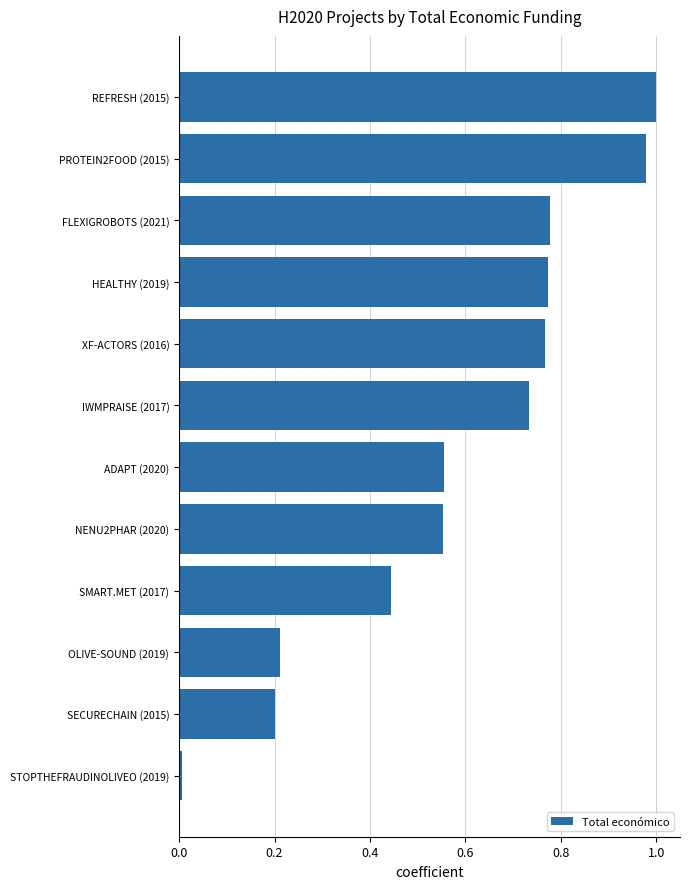

At which category does the chart reach its minimum across all series?

STOPTHEFRAUDINOLIVEO (2019)